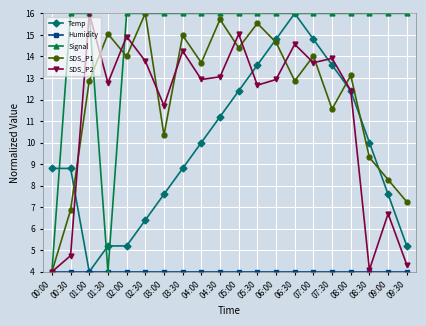

What is the minimum value for SDS_P2?

4.0